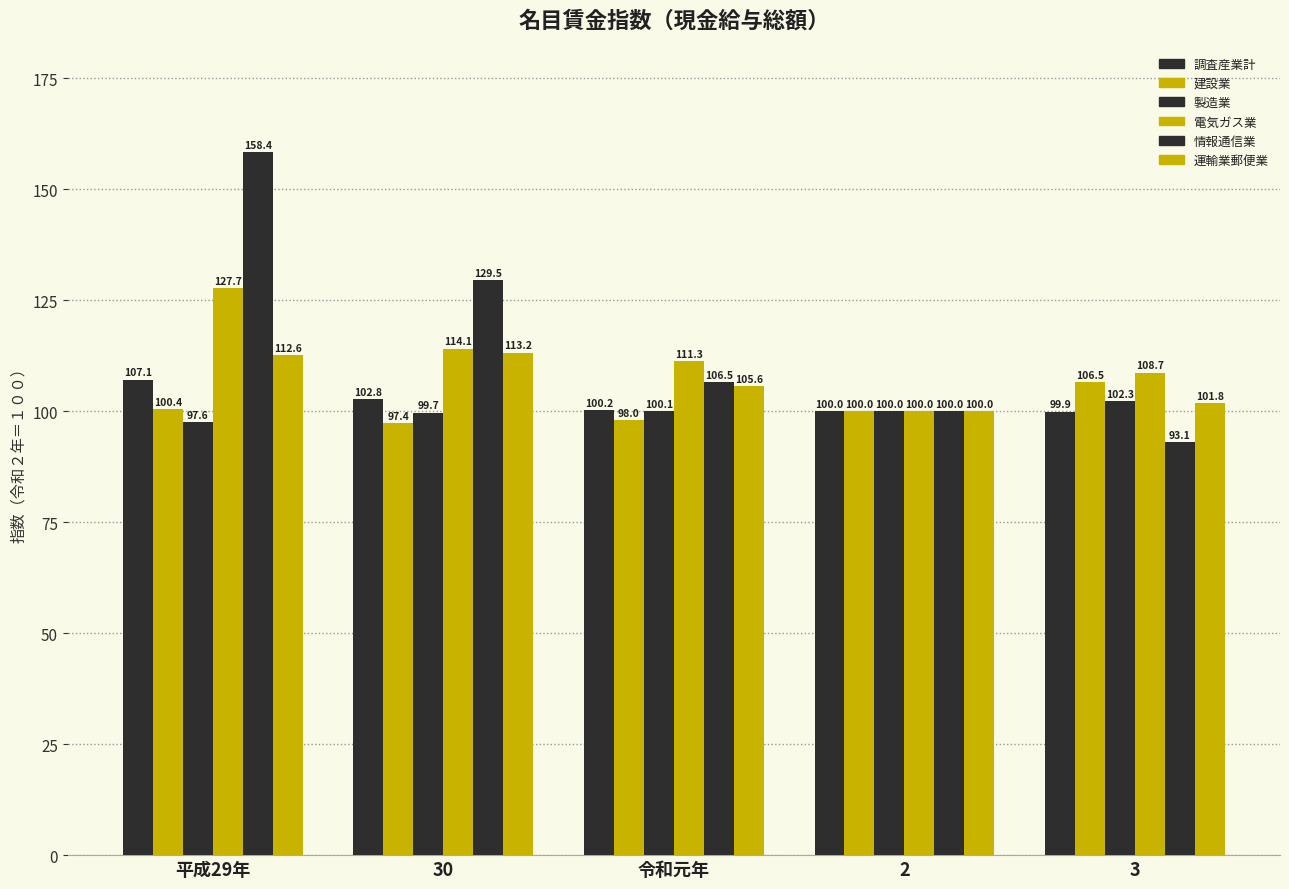

The 調査産業計 series shows 107.1 at 平成29年. True or false?

True